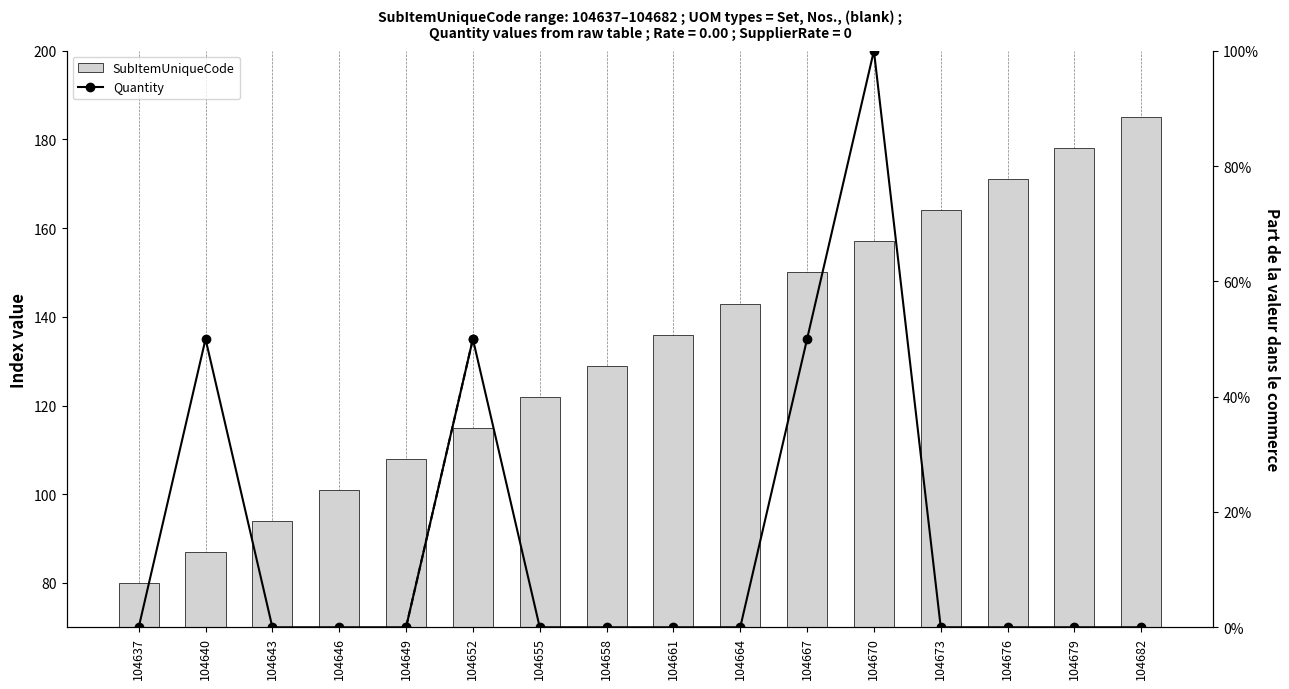

Count the number of categories in the chart.

16